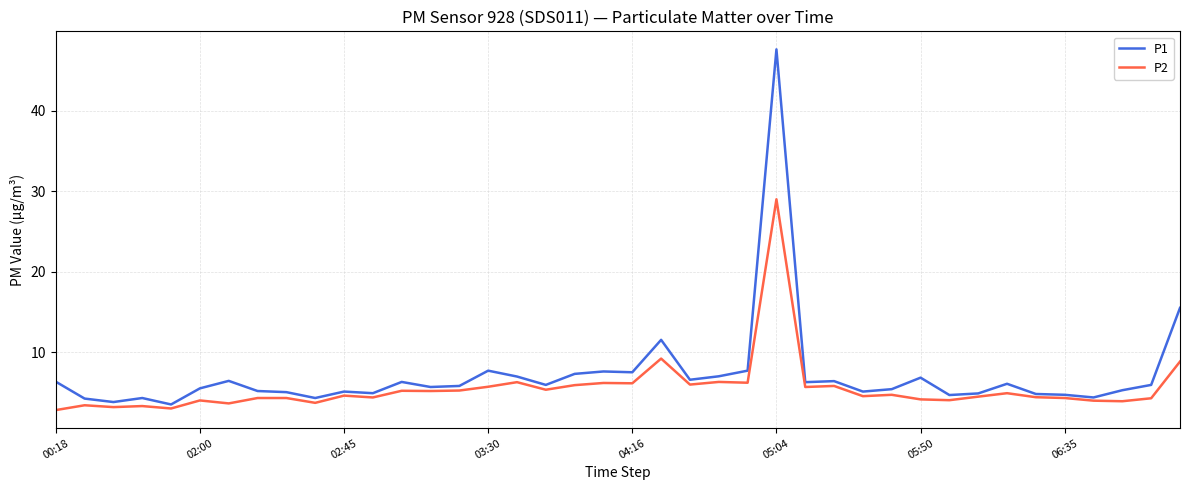

Which series has the largest range (max minus min)?

P1